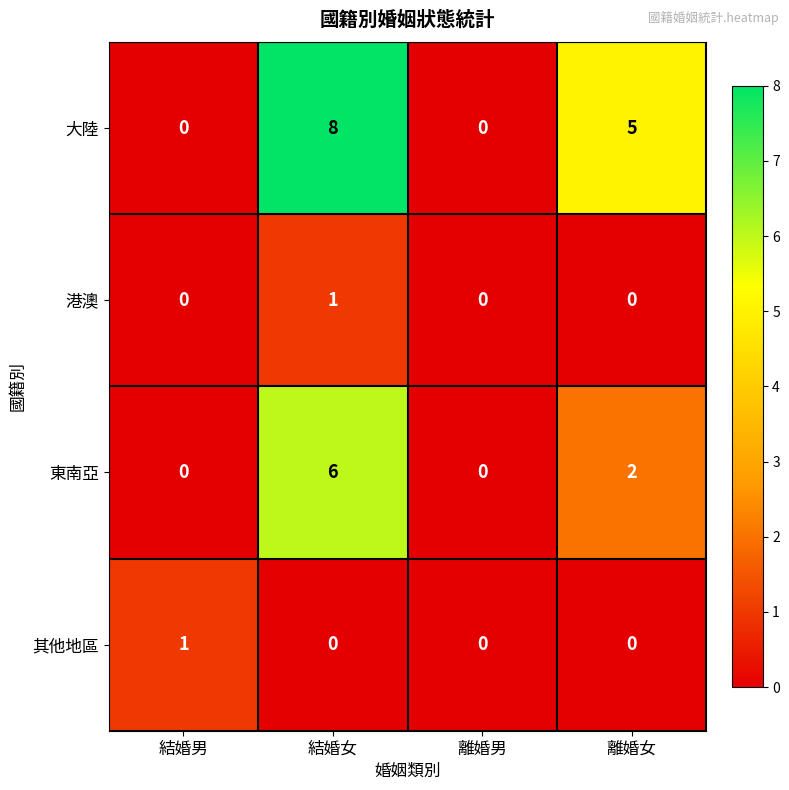

What is the difference between the maximum and minimum values in the 大陸 series?

8